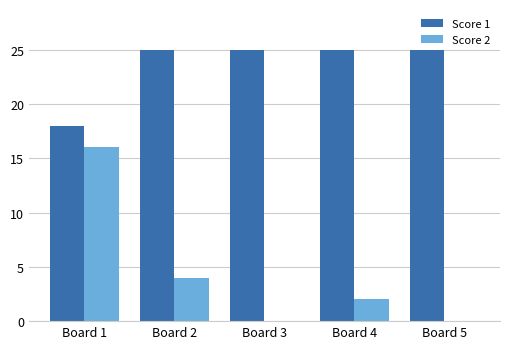

Reading left to right, list all the values displayed in this chart.

Score 1: Board 1=18	Board 2=25	Board 3=25	Board 4=25	Board 5=25
Score 2: Board 1=16	Board 2=4	Board 3=0	Board 4=2	Board 5=0